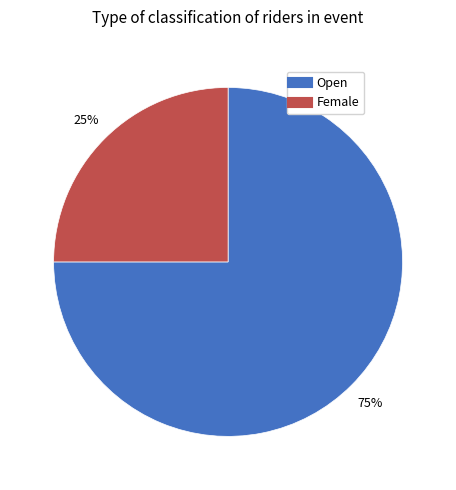

What is the ratio of the value at Open to the value at Female?

3.0